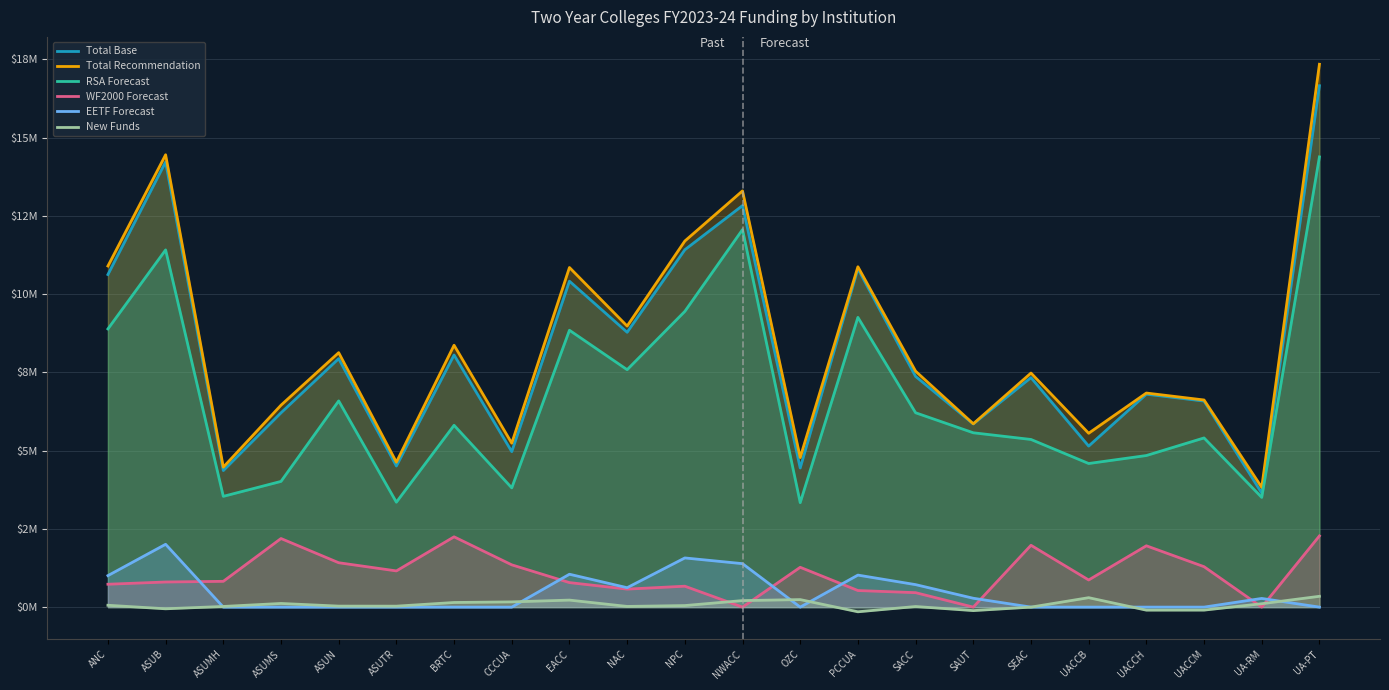

How many data points in Total Recommendation are above 7535934?

11